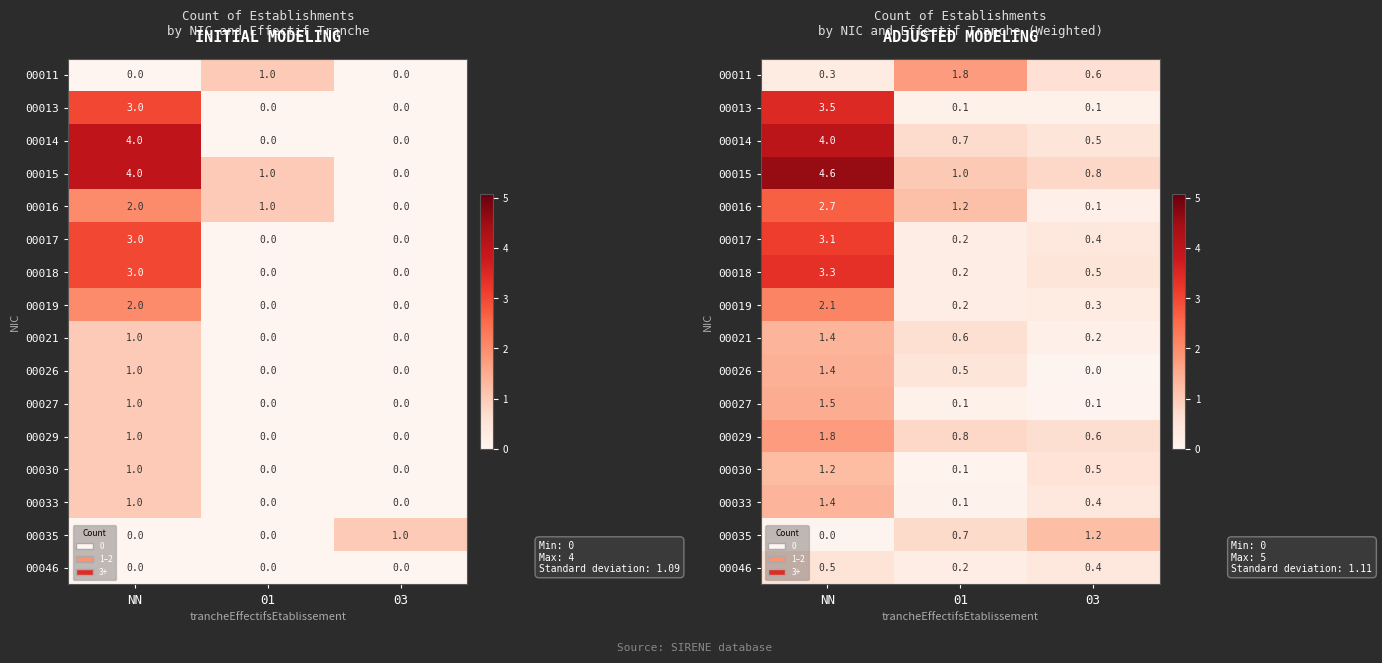

The 00046 series shows 0.4 at 03. True or false?

True